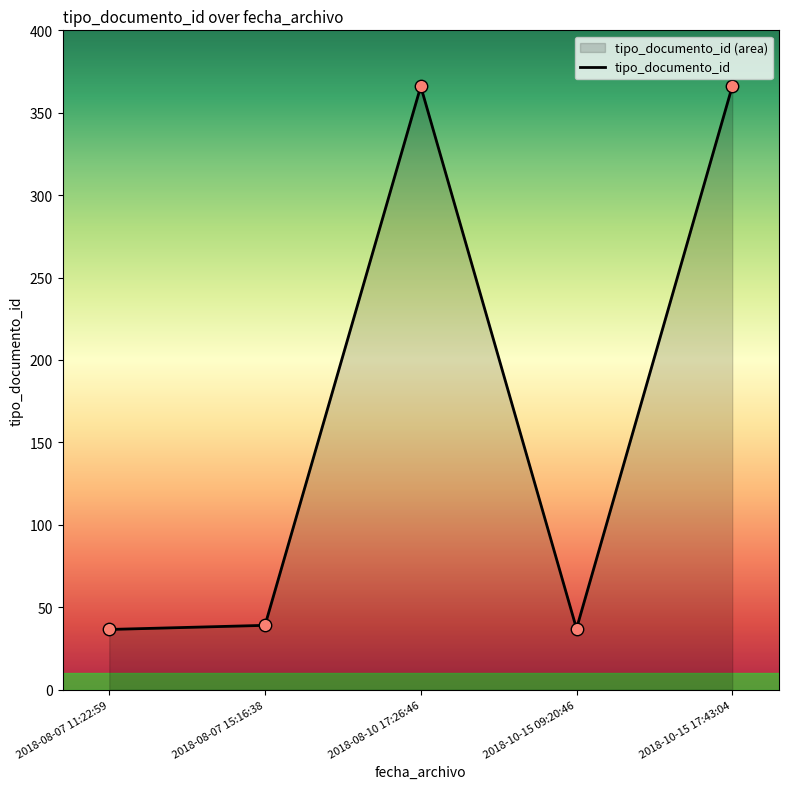

What is the ratio of the value at 2018-08-07 11:22:59 to the value at 2018-10-15 17:43:04?

0.1